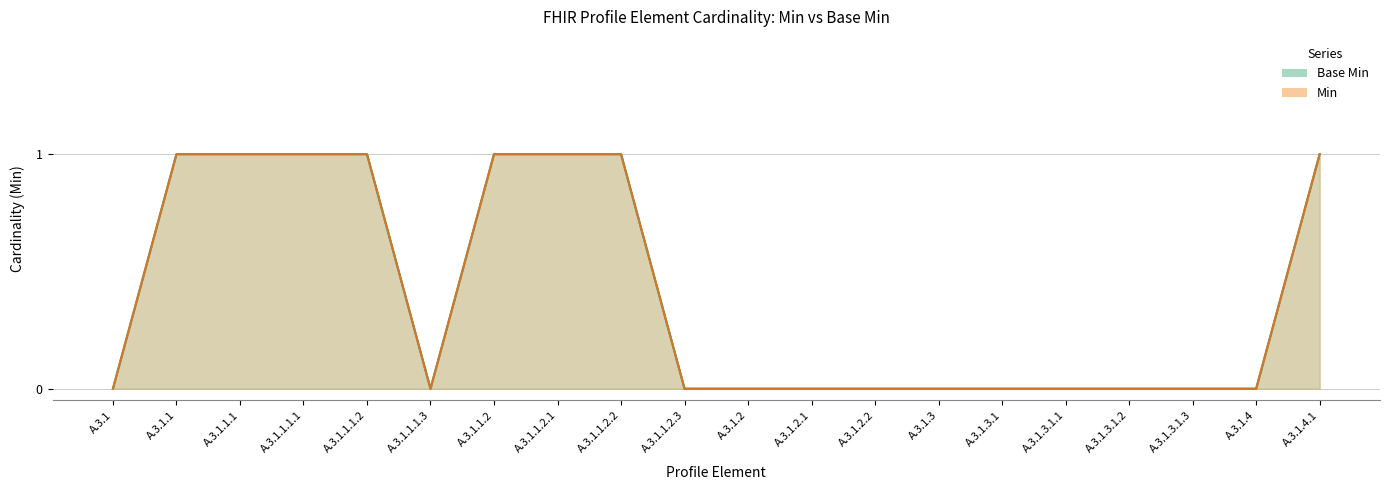

What is the sum of all Base Min values?

8